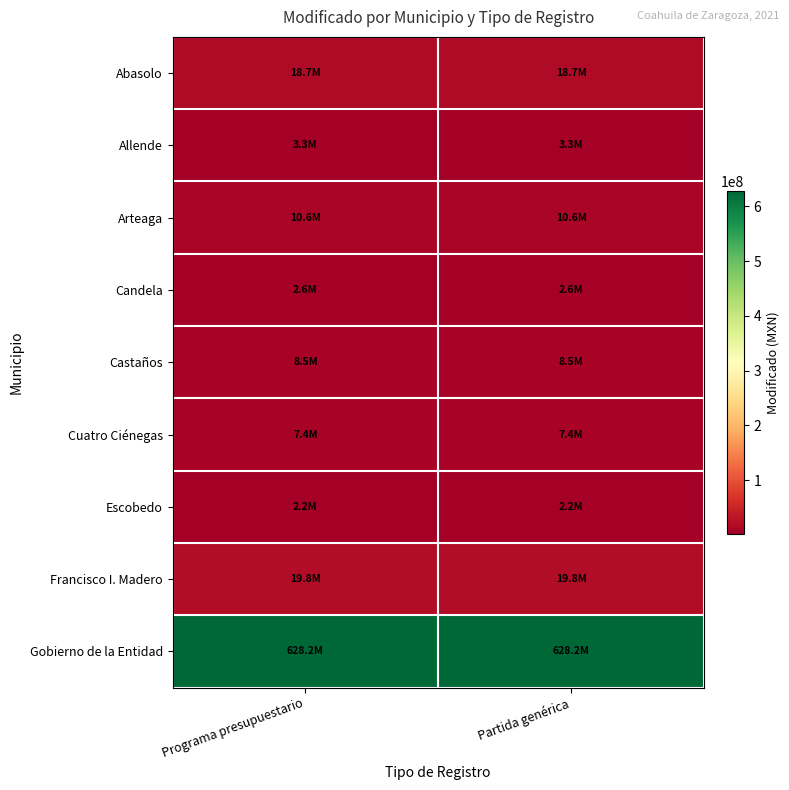

At which category does the chart reach its peak across all series?

Programa presupuestario